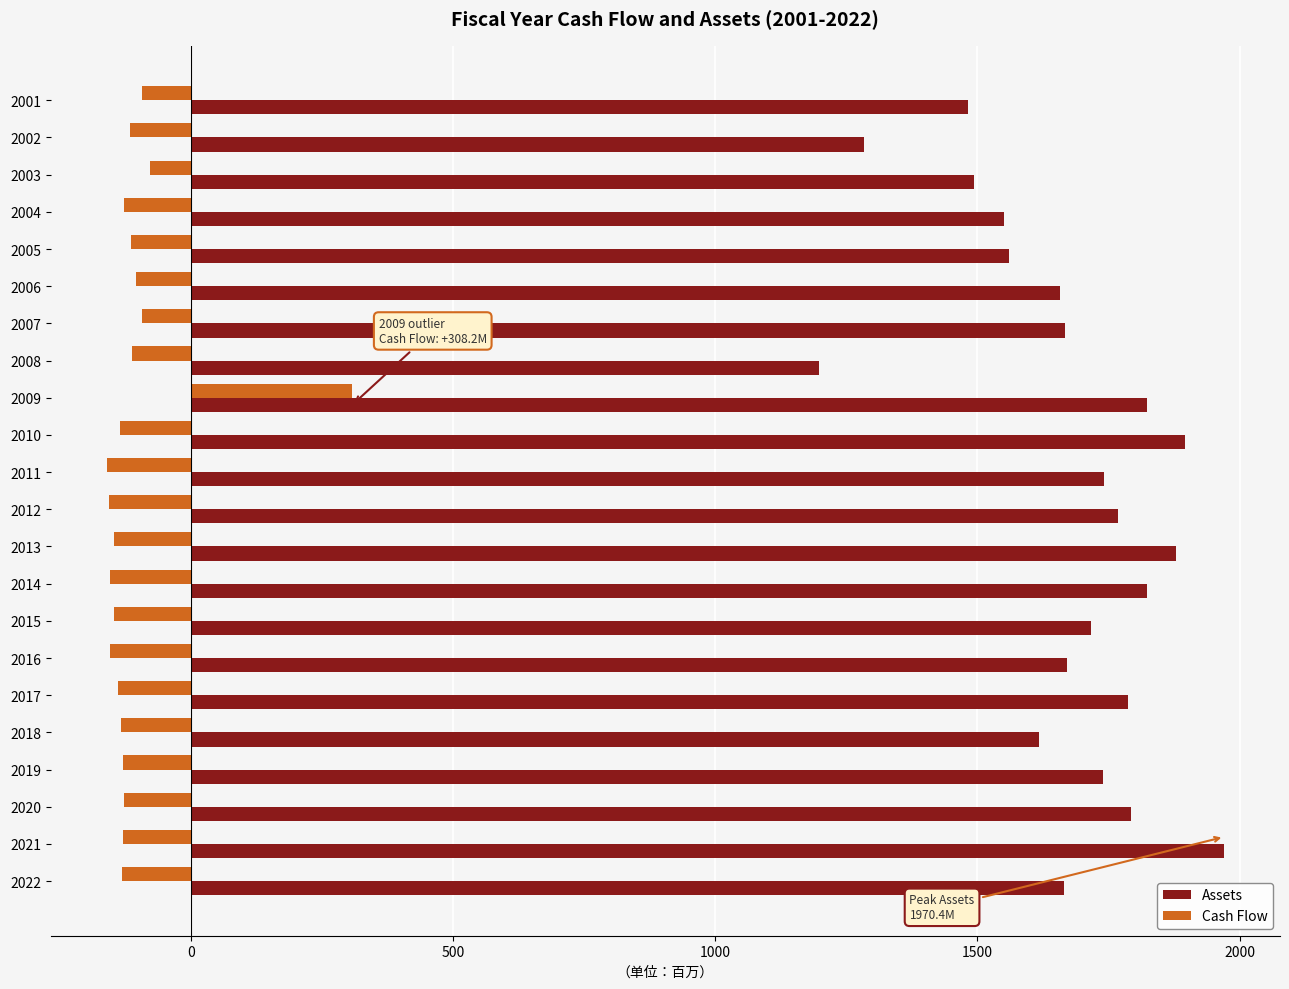

True or false: Assets has a value of 1792.9 at 2020.

True